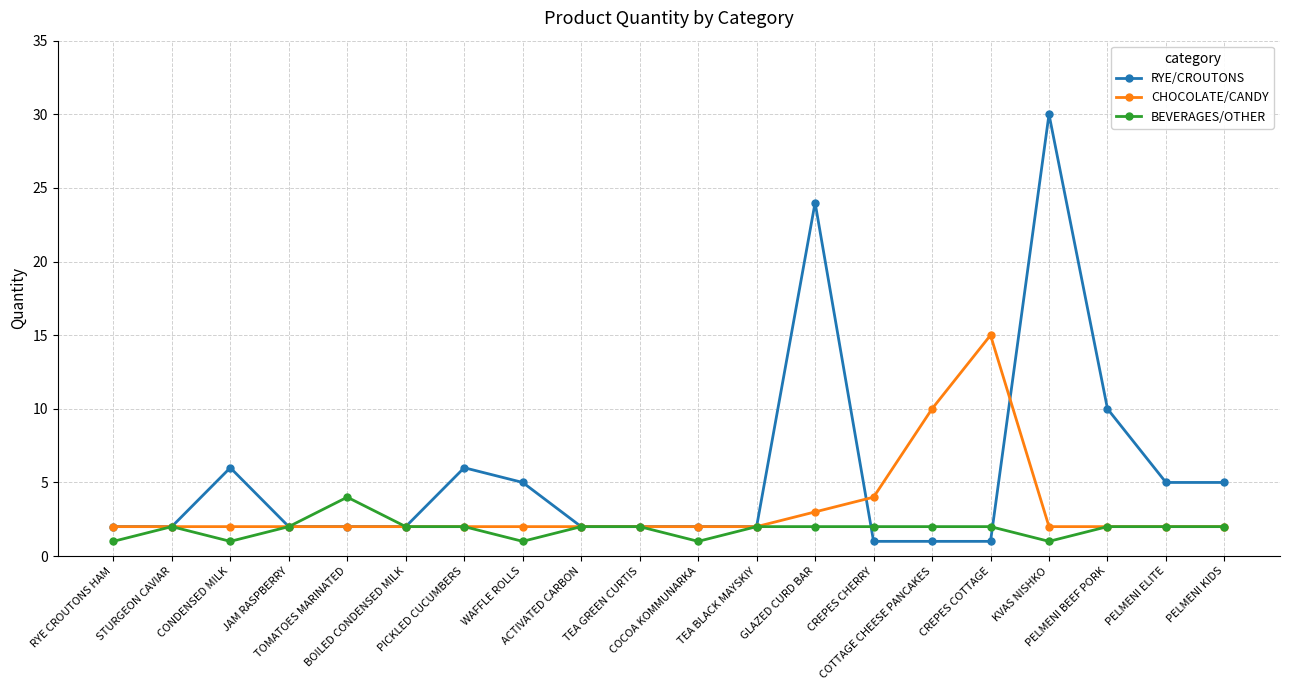

True or false: CHOCOLATE/CANDY has a value of 15 at CREPES COTTAGE.

True